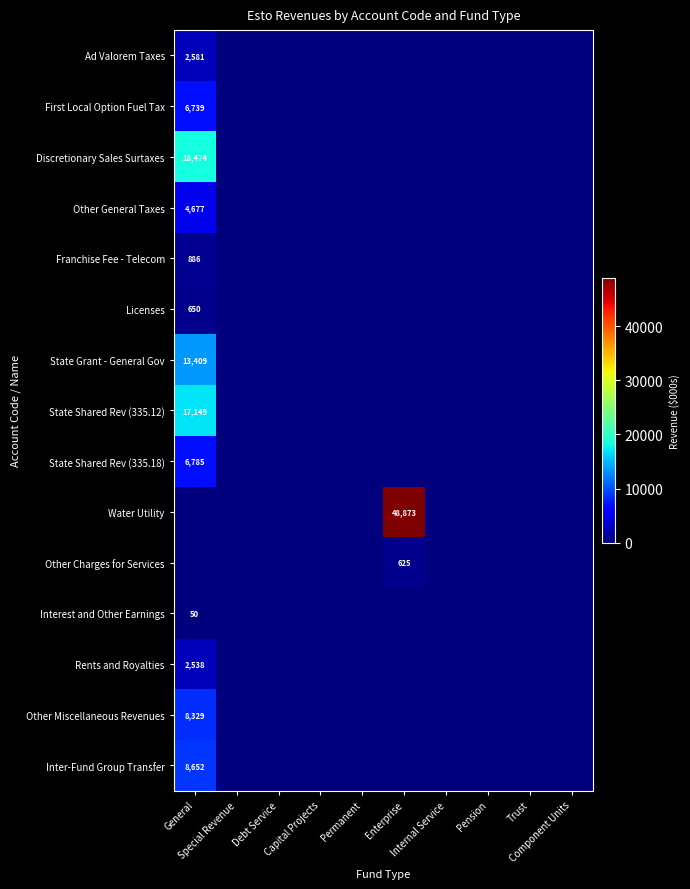

Which label corresponds to the smallest value in the chart?

Special Revenue